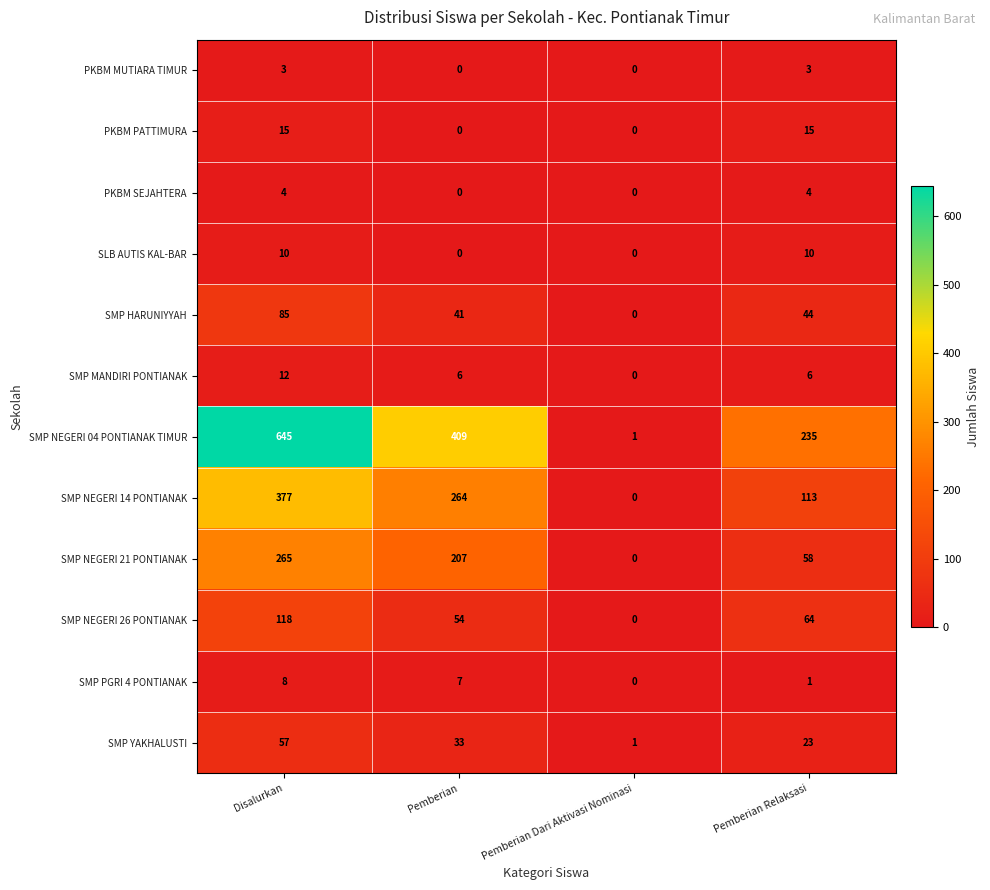

Which category has the highest value across all series?

Disalurkan